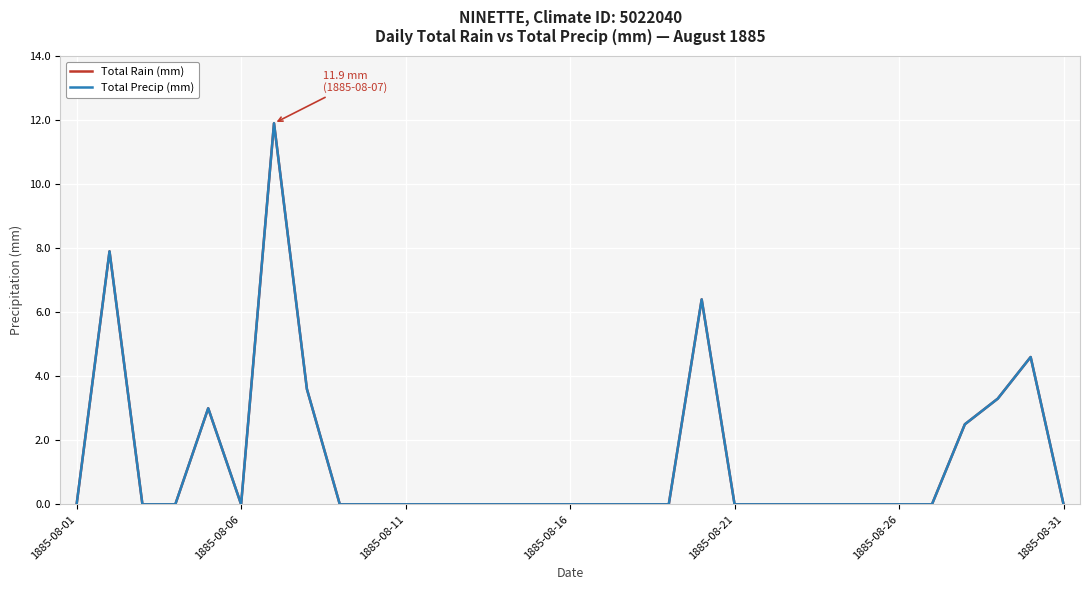

True or false: Total Rain (mm) and Total Precip (mm) intersect in this chart.

False